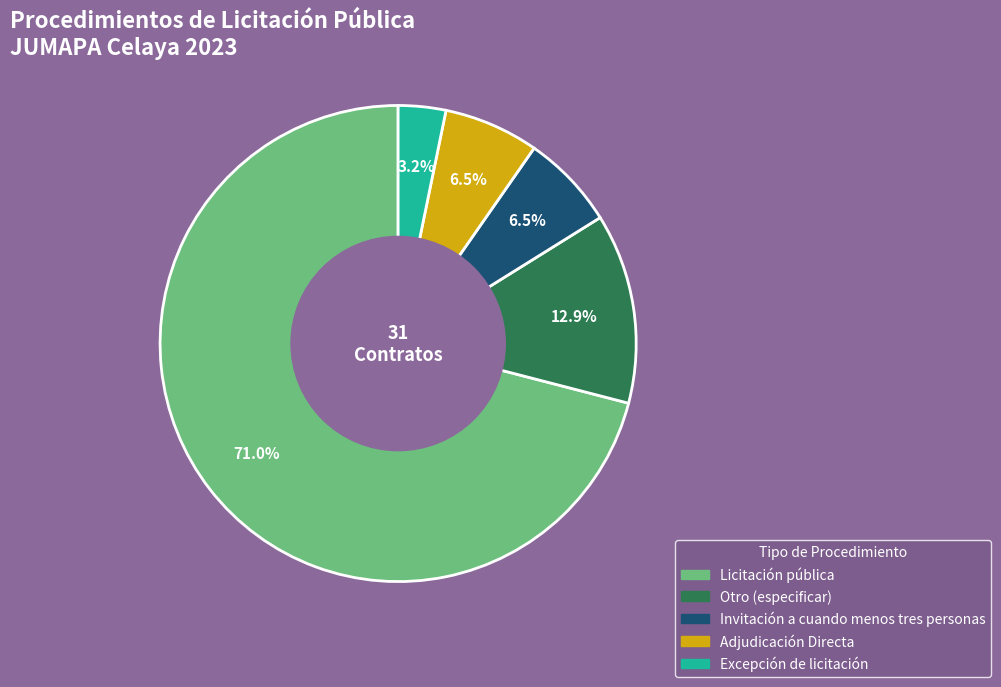

Is there a majority slice in this chart?

Yes